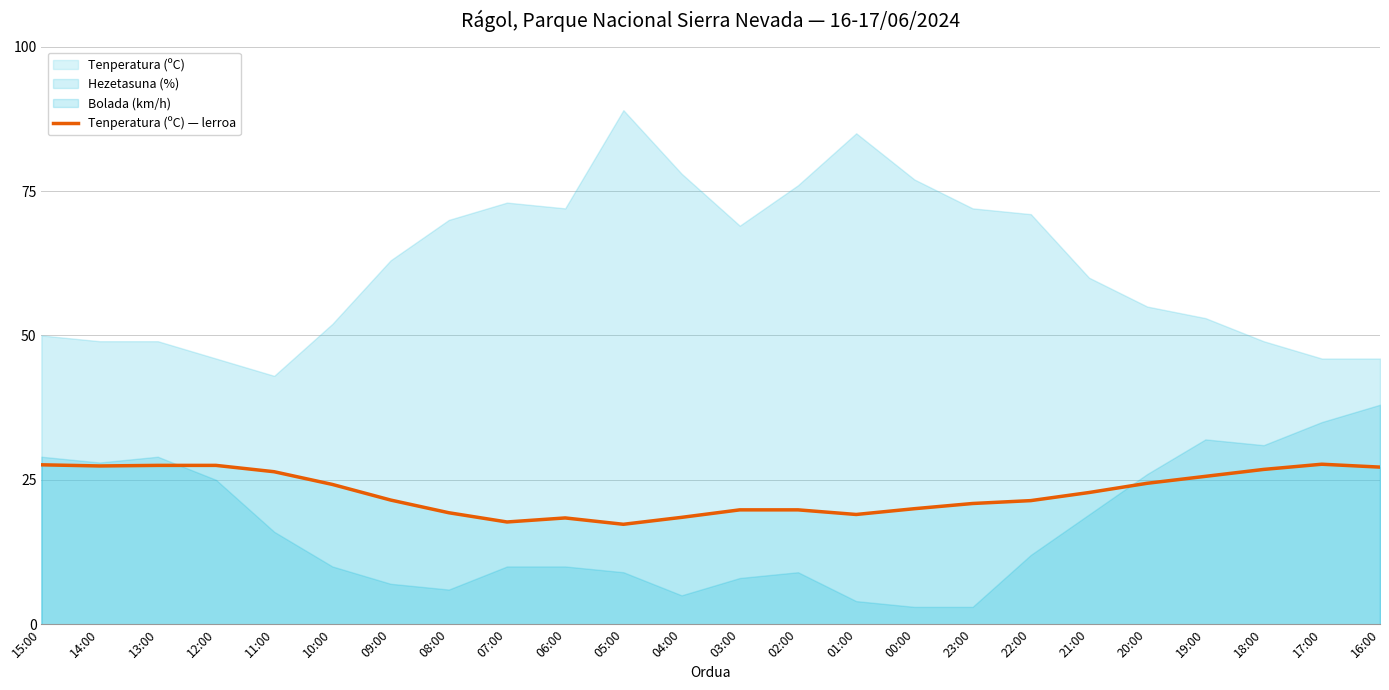

What is the difference between the values at 20:00 and 07:00?

6.7